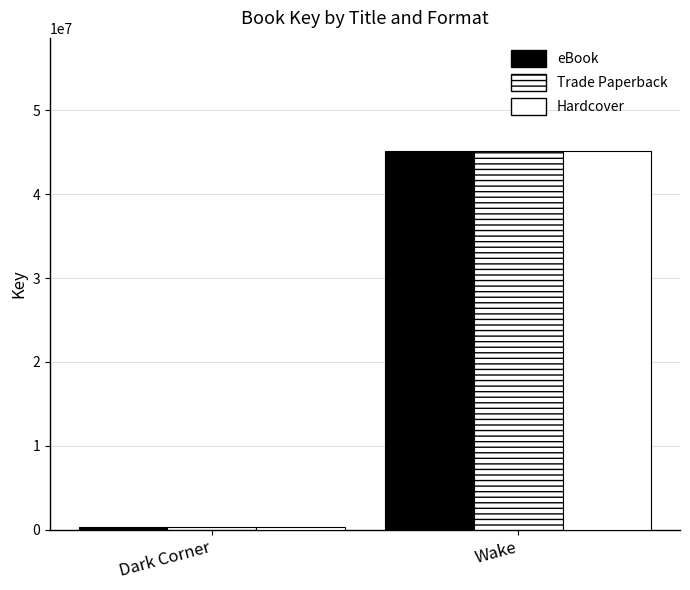

What is the average value of the eBook series?

22690190